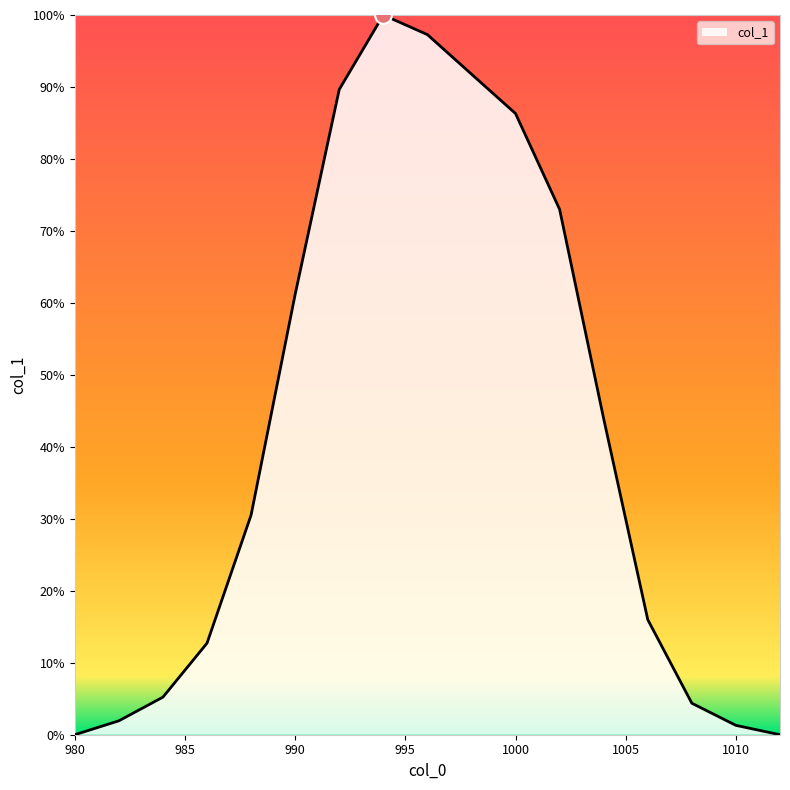

Rank the categories by value from lowest to highest.

980, 1012, 1010, 982, 1008, 984, 986, 1006, 988, 1004, 990, 1002, 1000, 992, 998, 996, 994